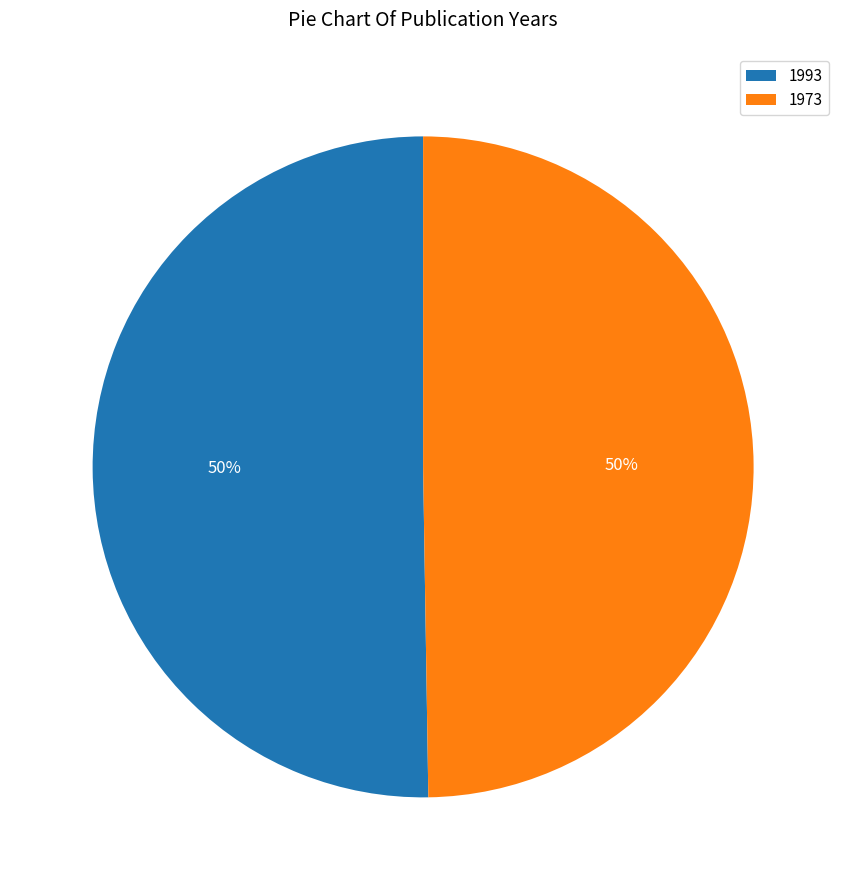

Approximately how many times larger is the value at 1973 compared to 1993?

1.0